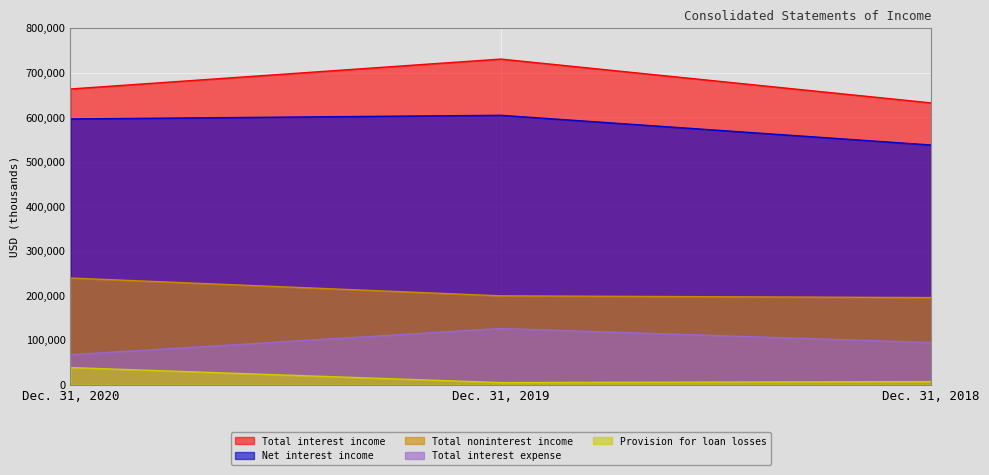

How many lines are shown in the chart?

5